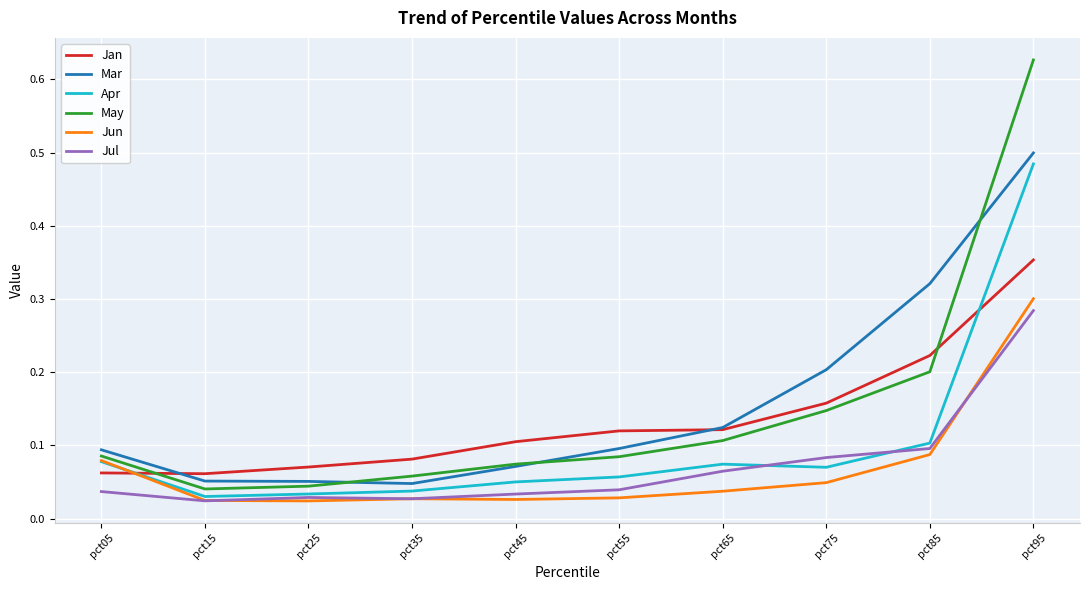

True or false: Jan has a value of 0.1 at pct55.

True